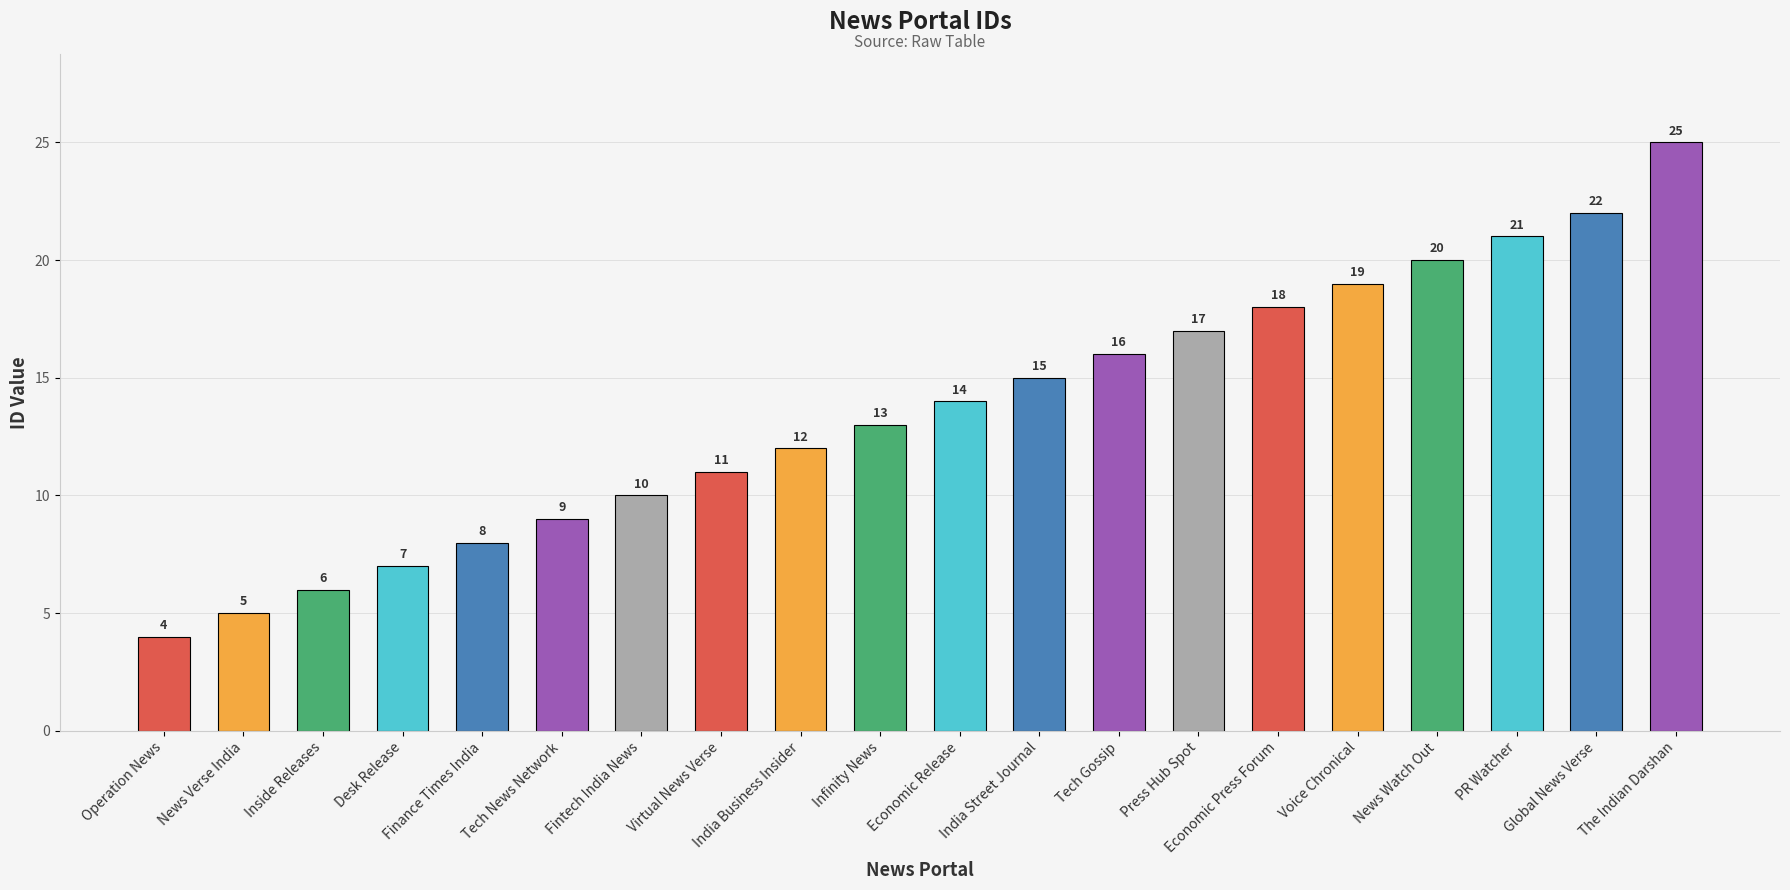

What is the change in value from Fintech India News to News Watch Out?

+10